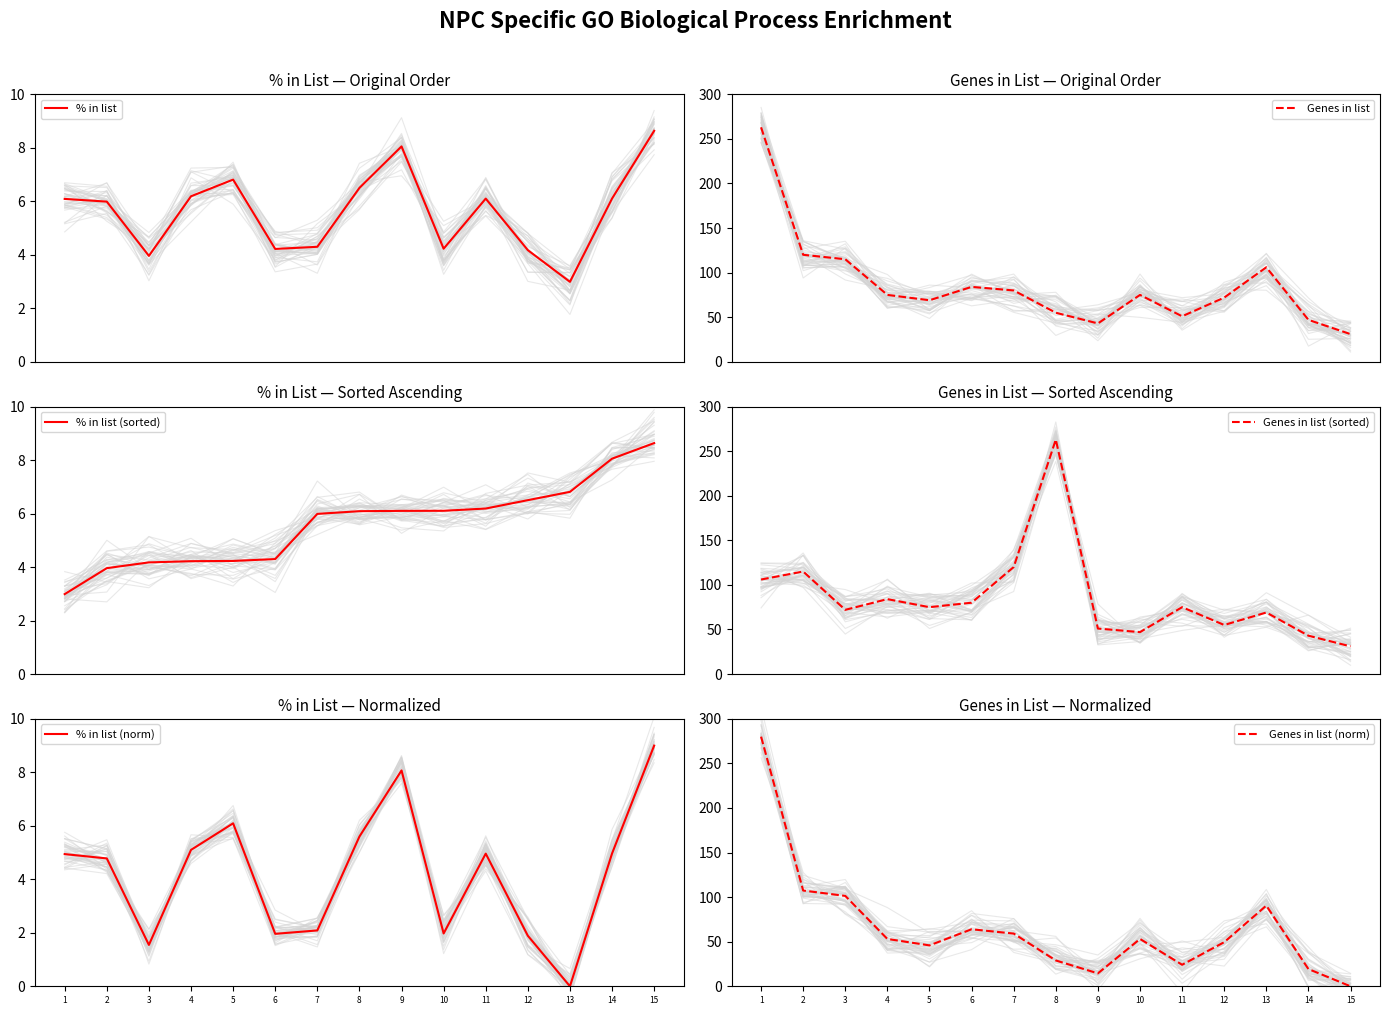

What is the difference between the second highest and second lowest values in the % in list (norm) series?

6.5